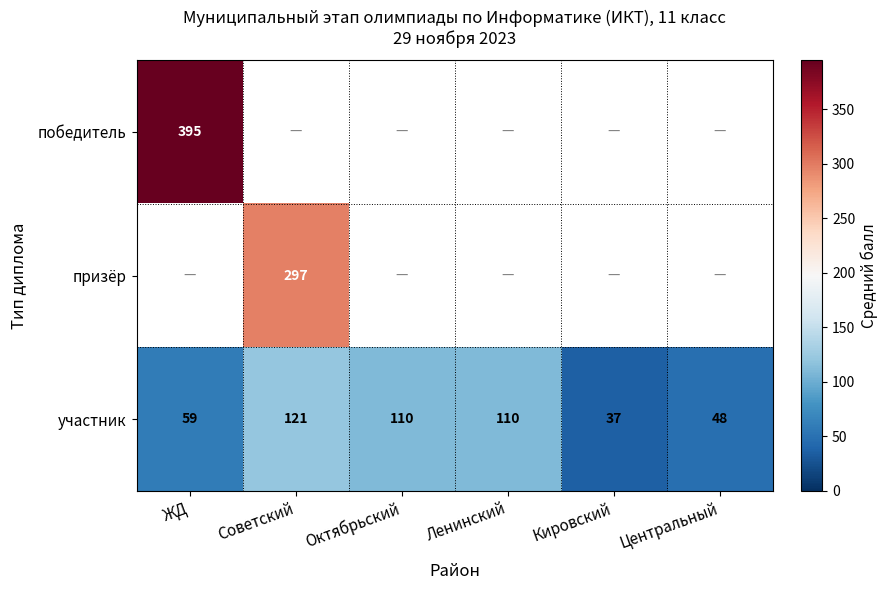

What is the lowest value of the участник series?

37